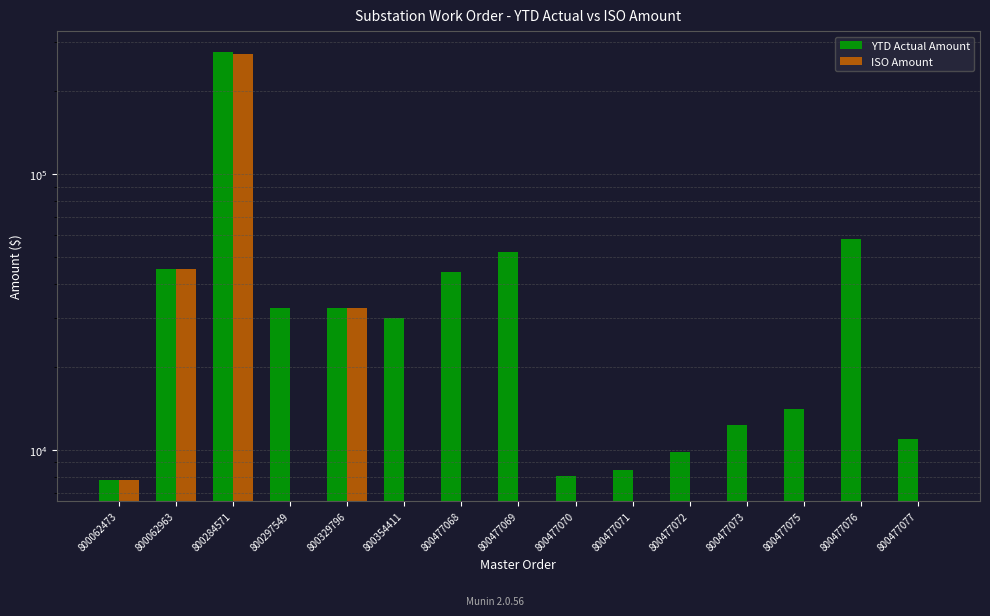

How many data points in ISO Amount are above 0?

4